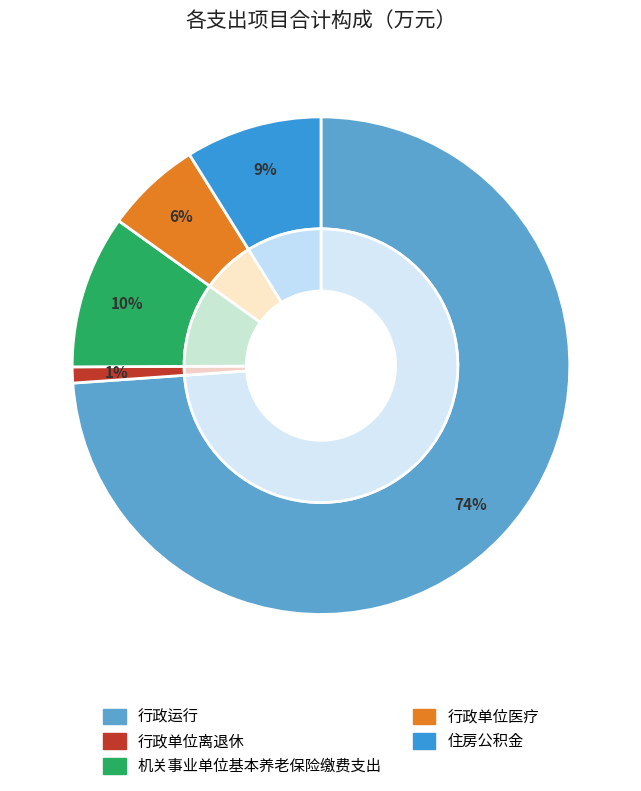

What percentage is NOT represented by 住房公积金?

91.1%